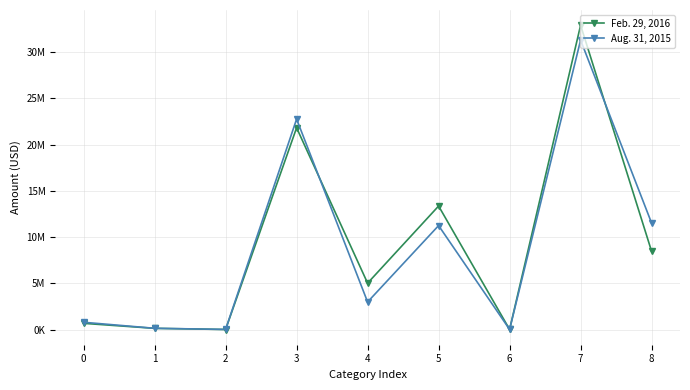

What are all the series names shown in the legend?

Feb. 29, 2016, Aug. 31, 2015